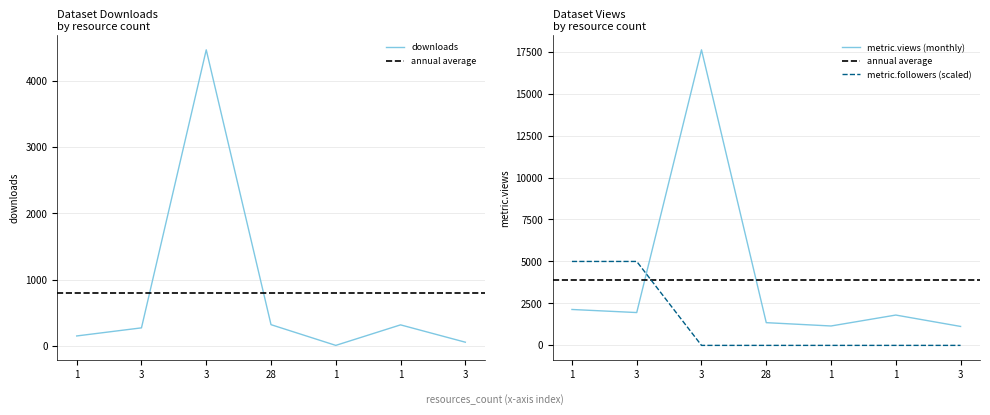

Where is the first local maximum for downloads?

3